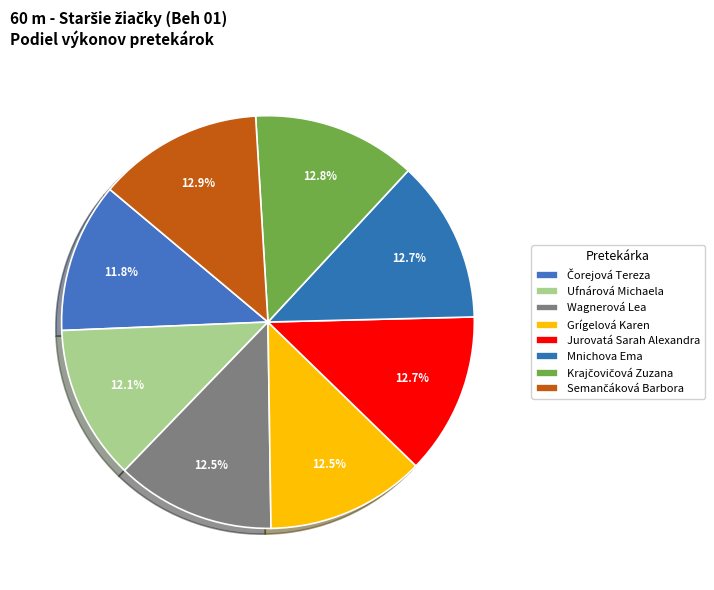

What is the change in value from Čorejová Tereza to Krajčovičová Zuzana?

+0.7